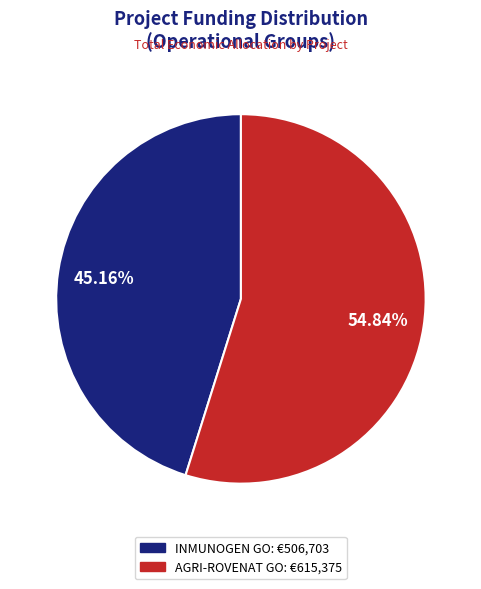

To the nearest percent, what percentage of the pie is INMUNOGEN GO?

45%